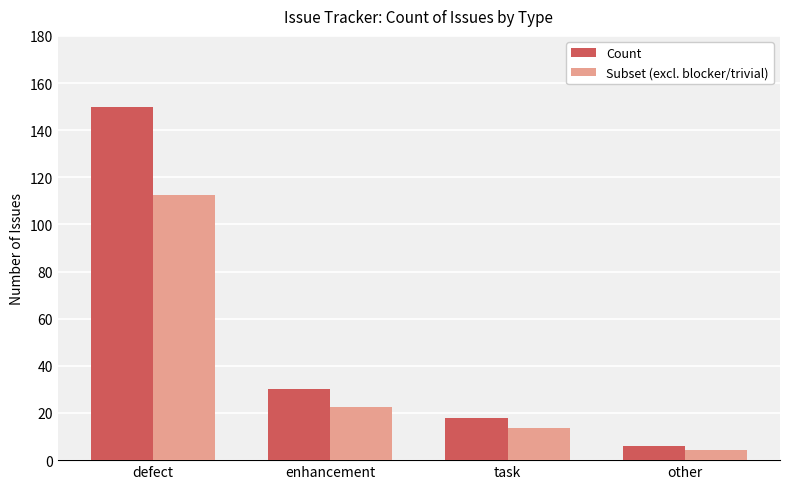

What position from the left is other?

4